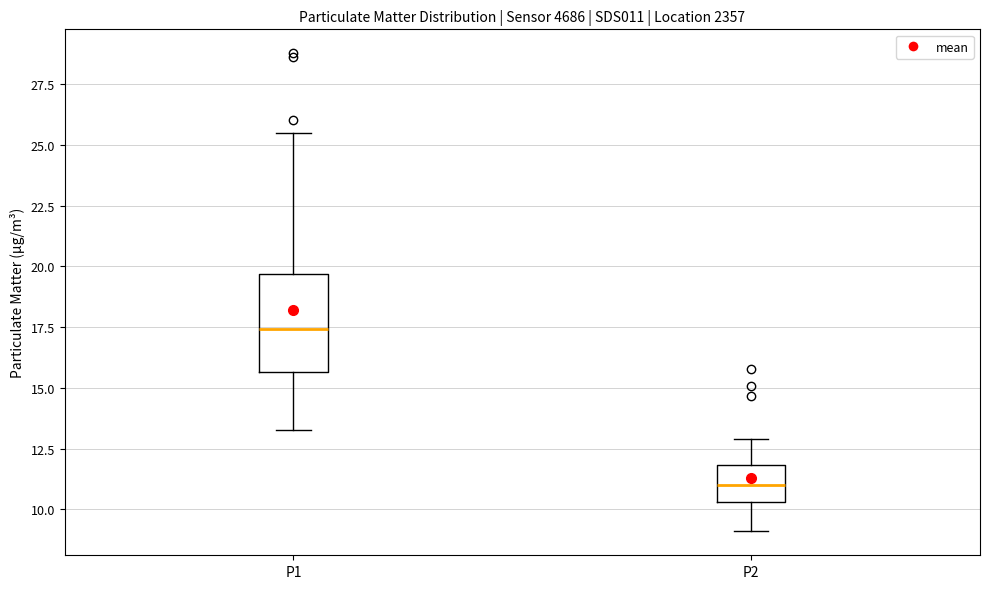

Which box is the tallest, from its lower edge to its upper edge?

P1